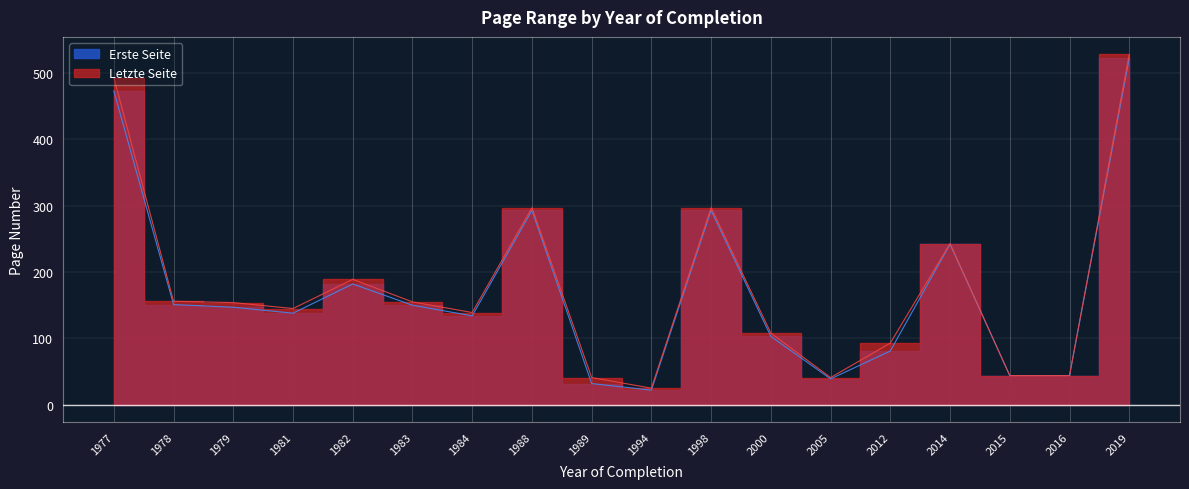

What is the approximate value of Erste Seite at 1998, to the nearest 10?

290